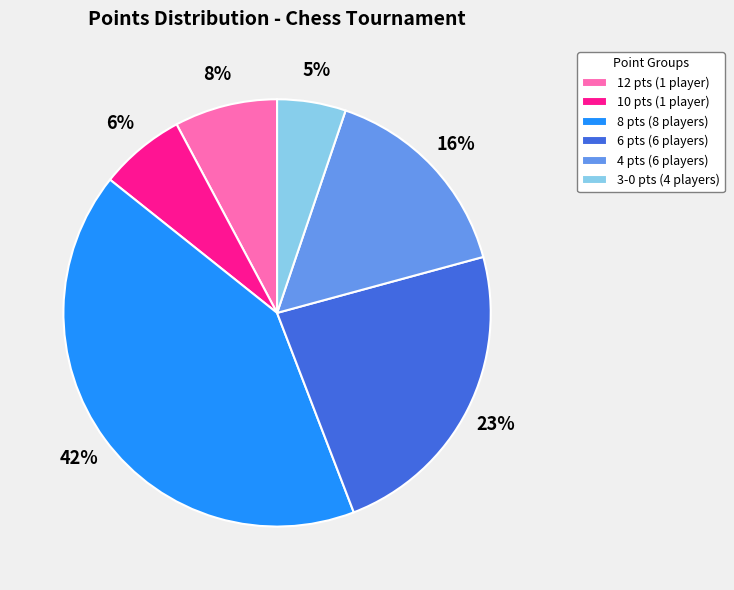

Between 4 pts (6 players) and 10 pts (1 player), which is larger?

4 pts (6 players)